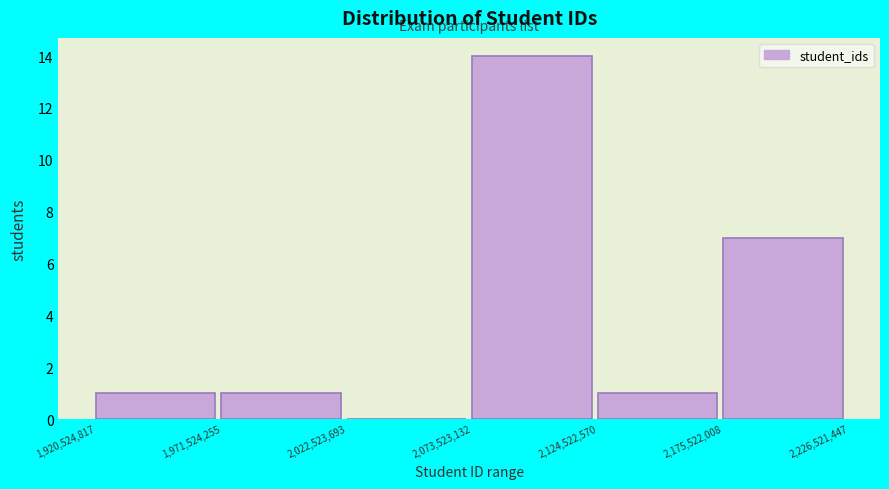

What is the height of the bar covering 2,073,523,132 to 2,124,522,570 on the x-axis? The values are not printed on the chart, so give them approximately, as read against the axis.

14